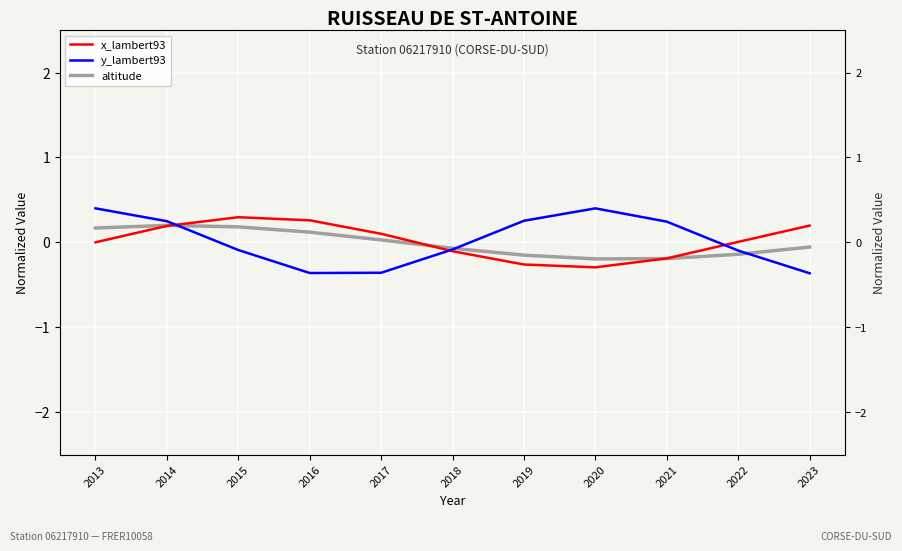

Between which two adjacent categories do y_lambert93 and altitude first intersect?

2014 and 2015